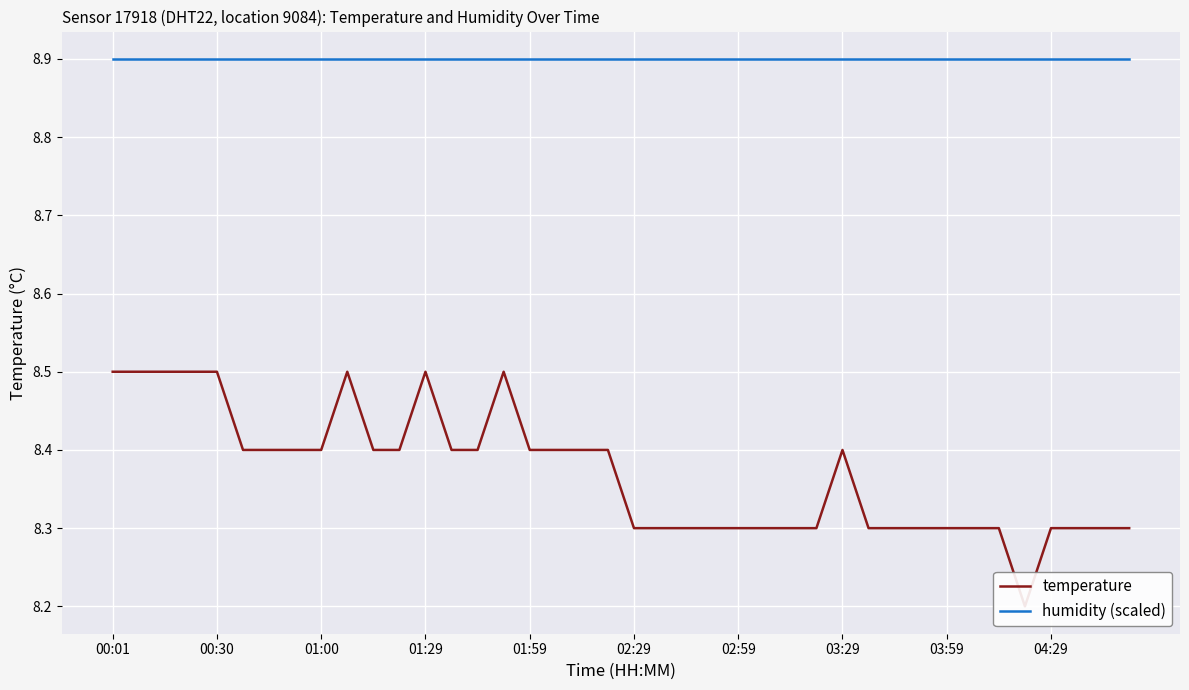

How many lines are shown in the chart?

2